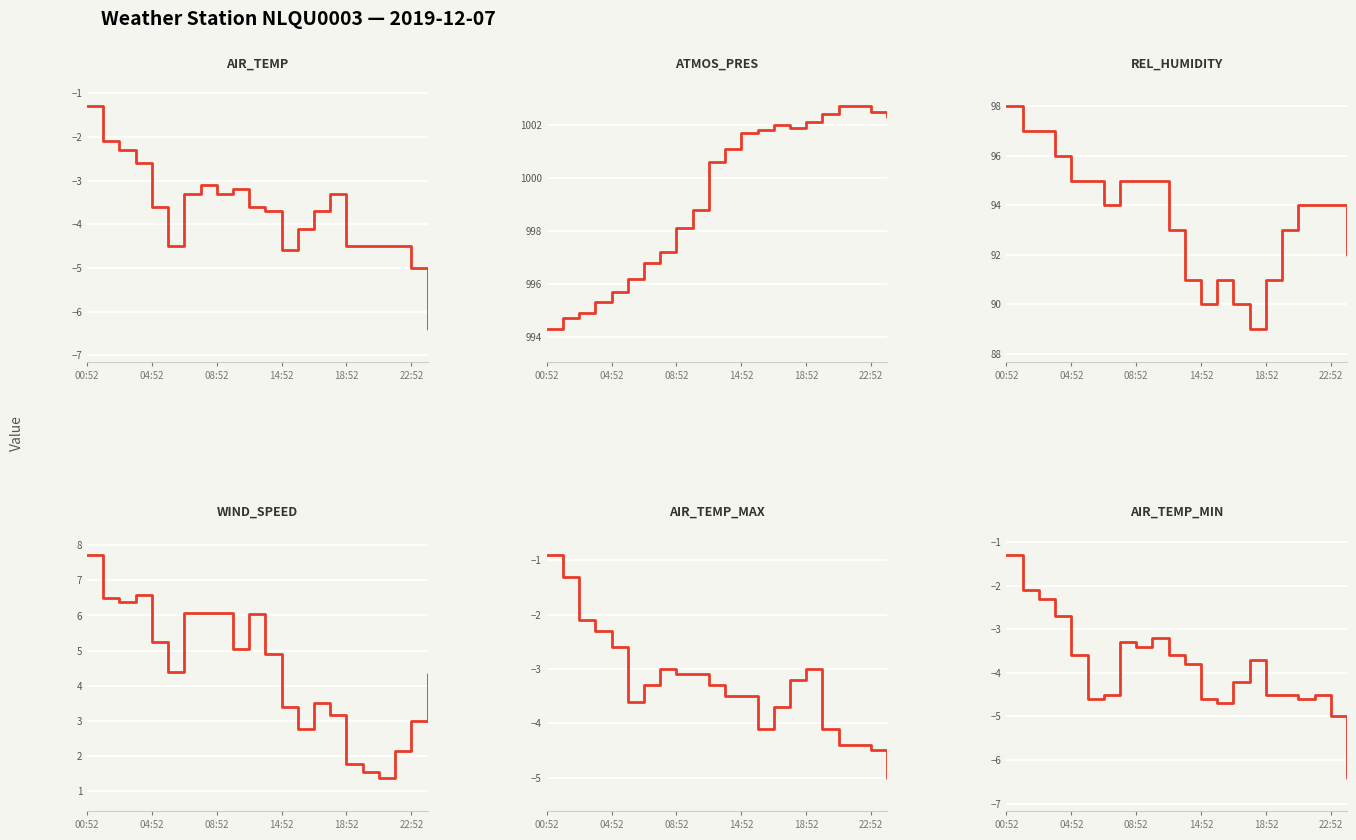

What is the average value of the WIND_SPEED series?

4.5